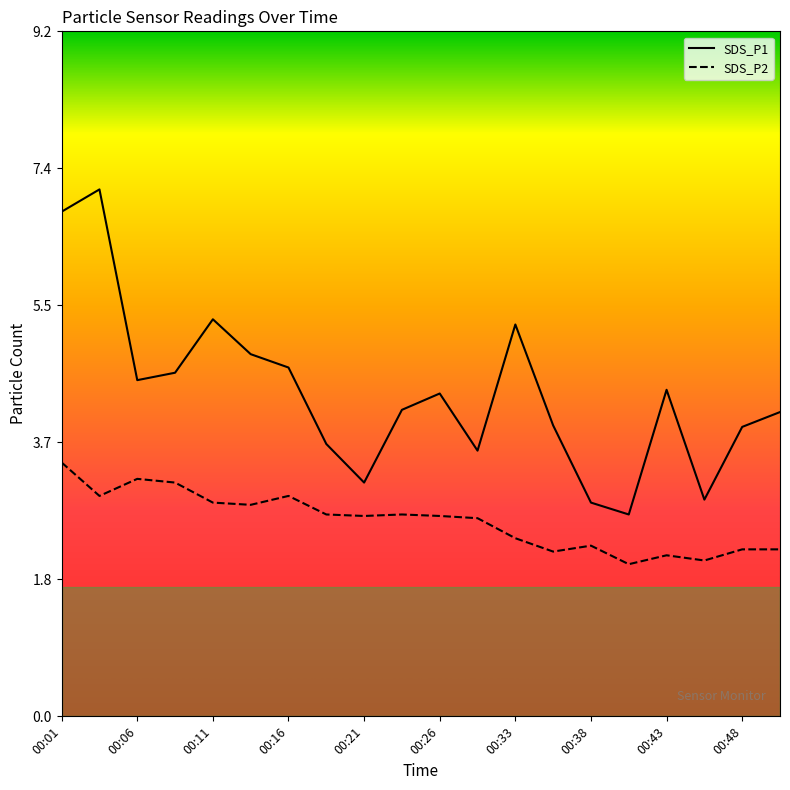

How many lines are shown in the chart?

2